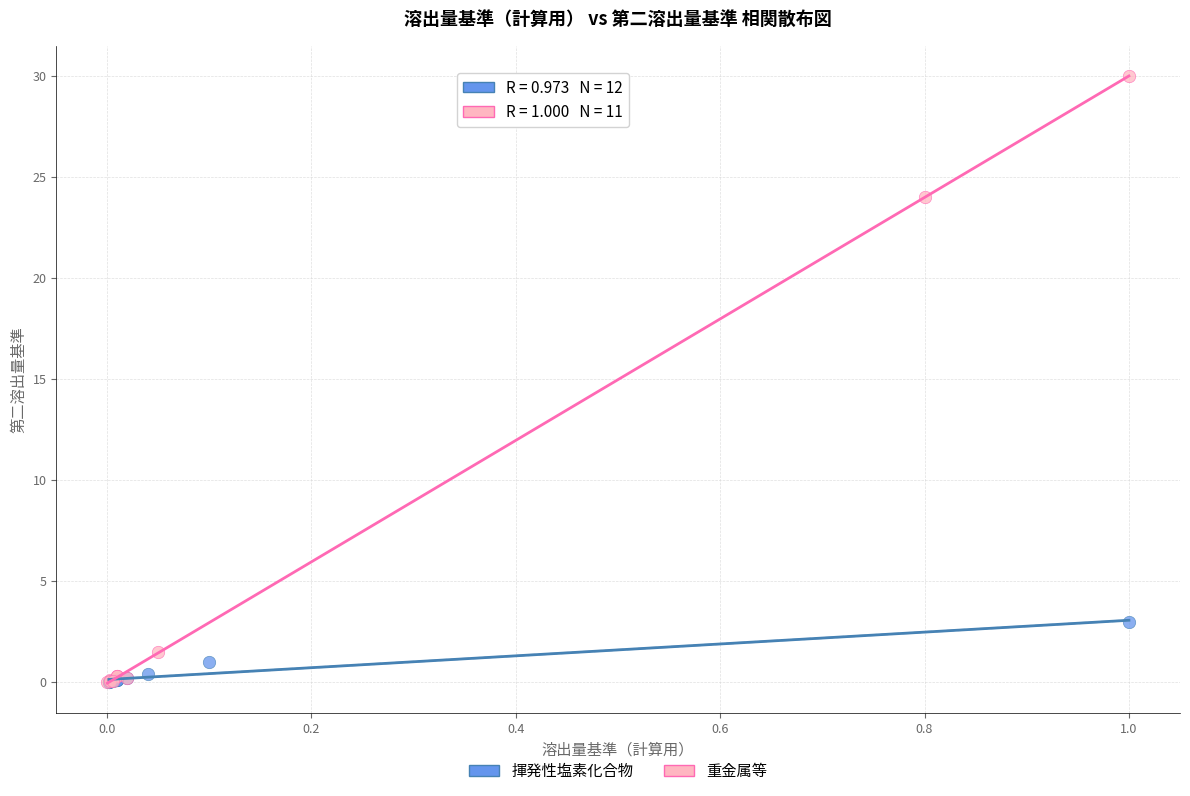

Which series has the widest spread of Y values?

重金属等